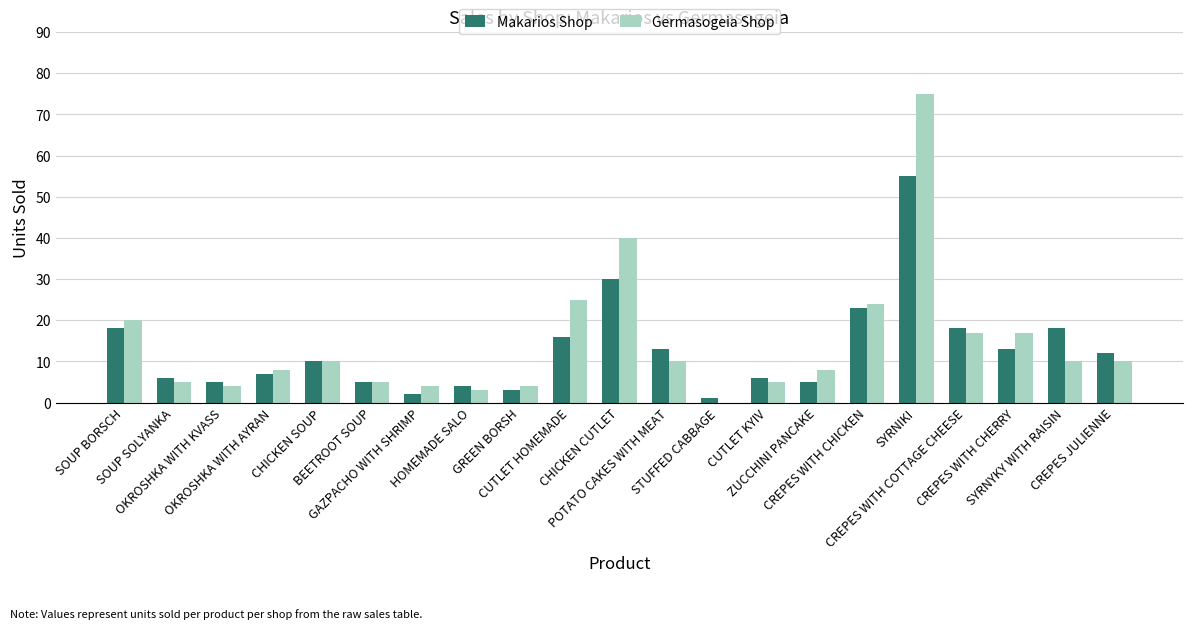

What is the average value of the Germasogeia Shop series?

14